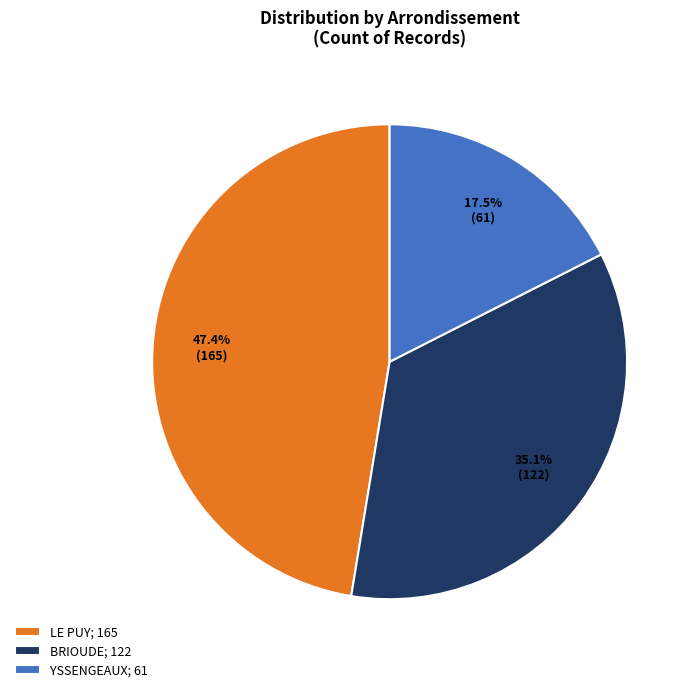

Does any single category account for the majority?

No